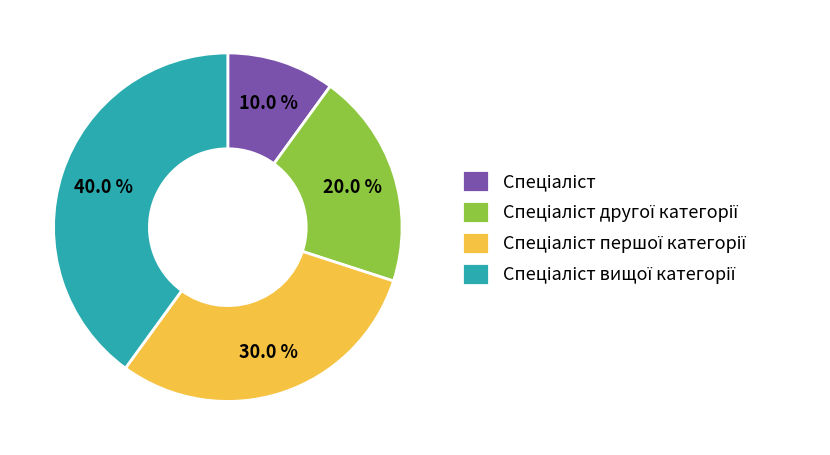

Is there a majority slice in this chart?

No